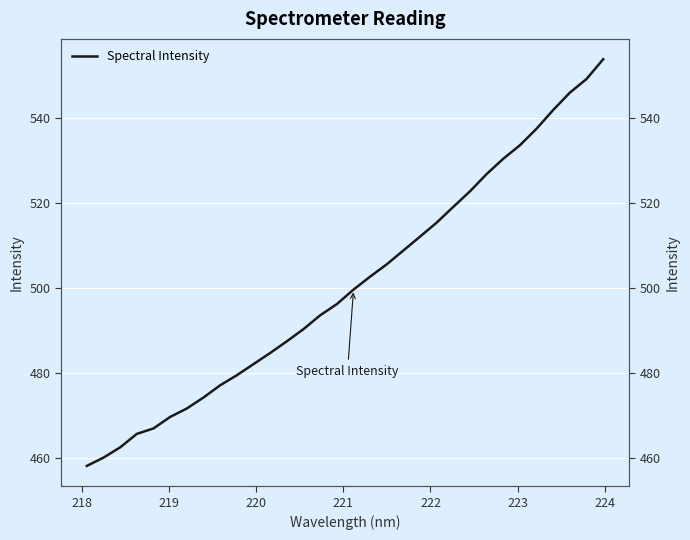

True or false: the data shows 217.4 at 22.

False